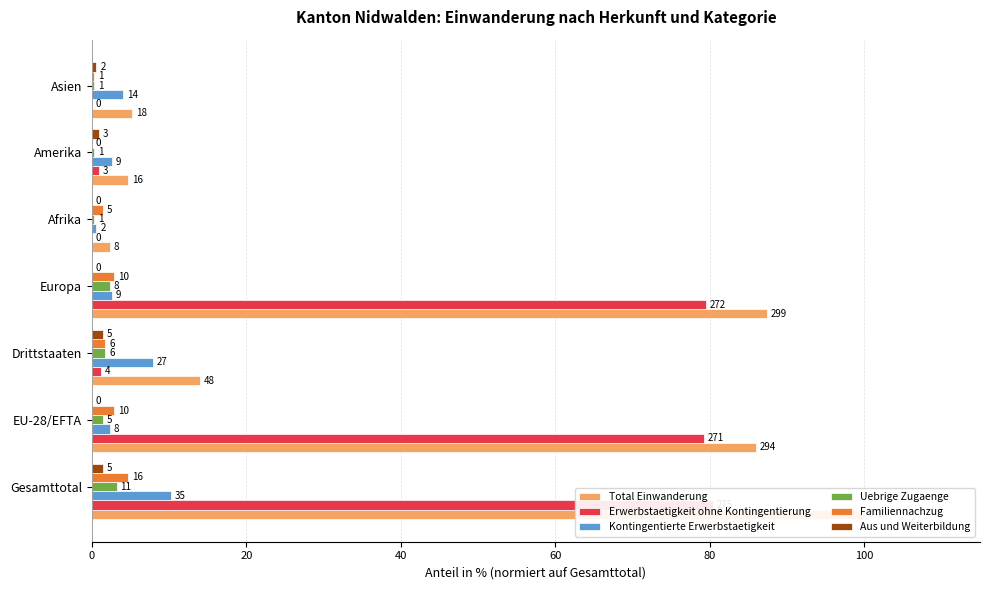

What is the sum of all Erwerbstaetigkeit ohne Kontingentierung values?

241.2